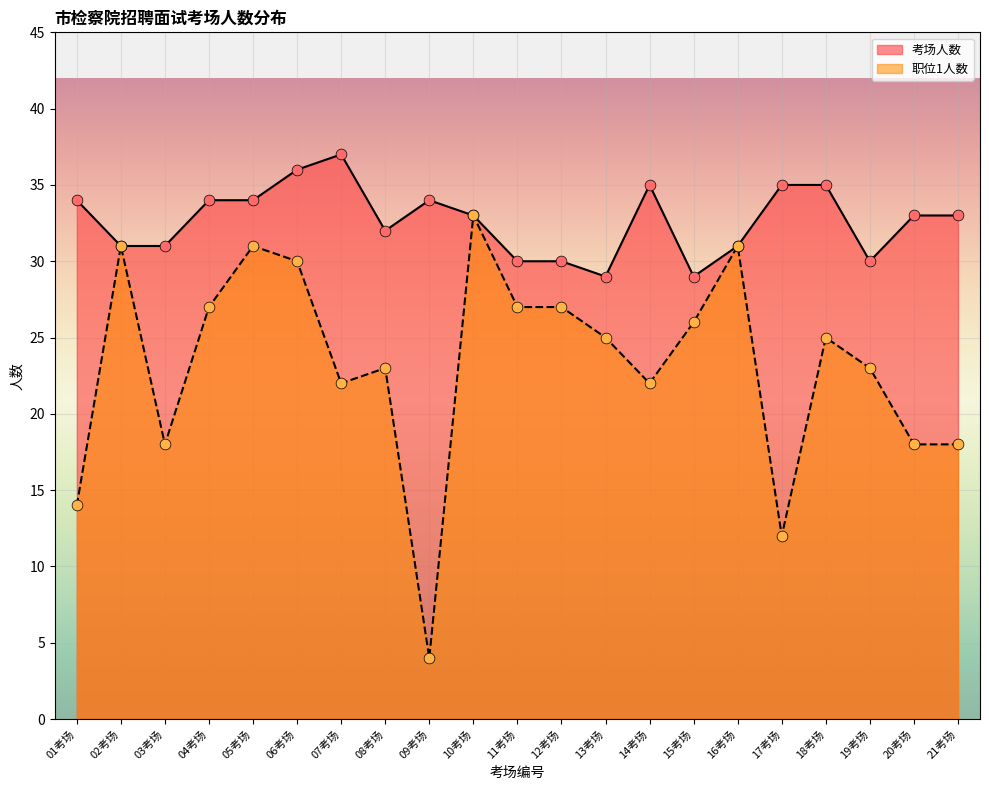

Which series has the largest total across all categories?

考场人数